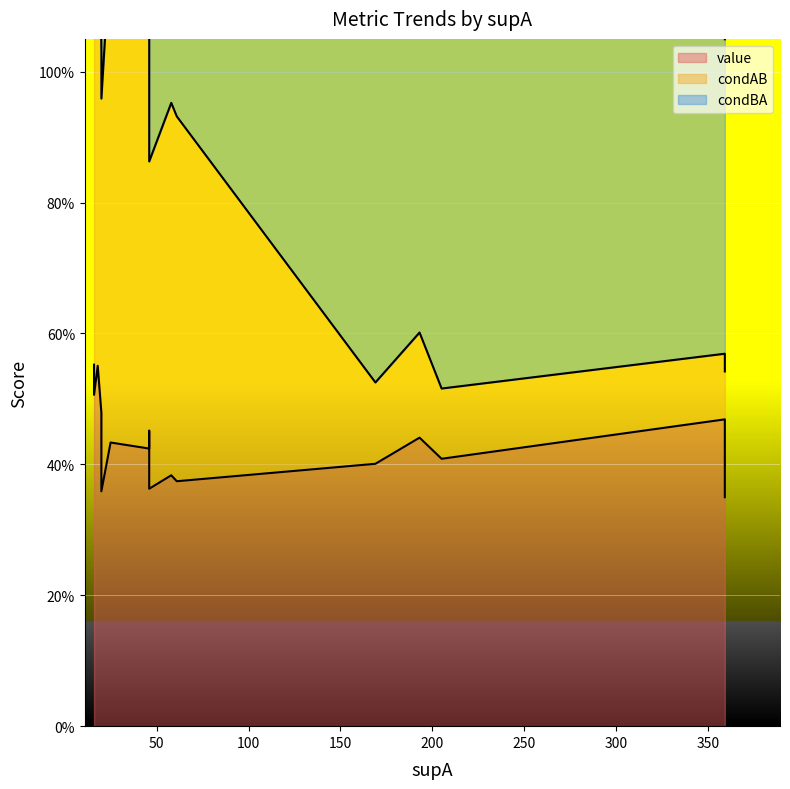

Which series has the widest spread of values?

condAB